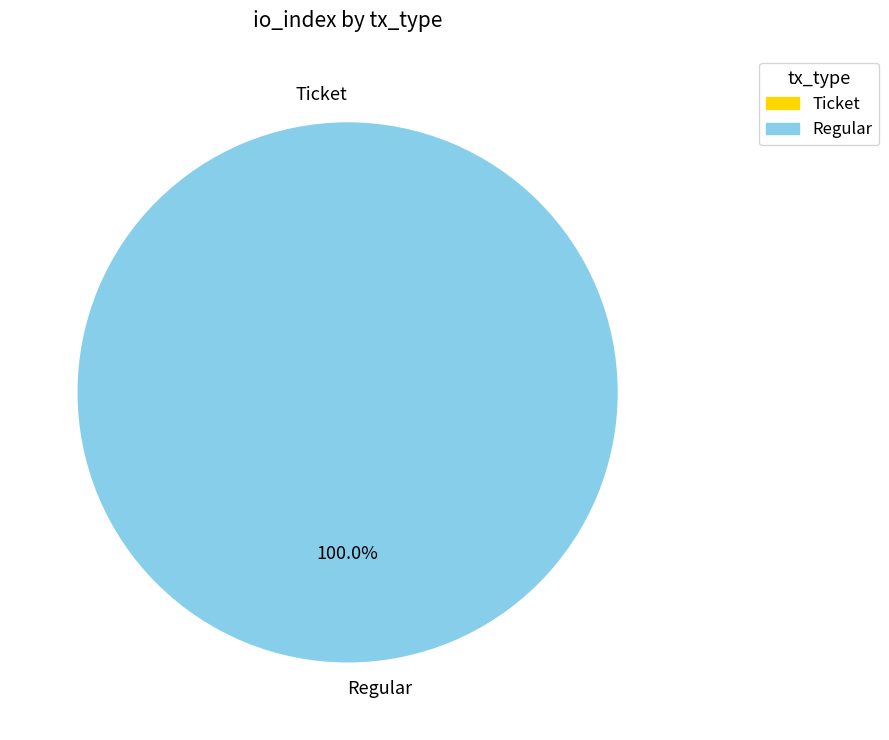

Which category has the biggest portion of the pie?

Regular